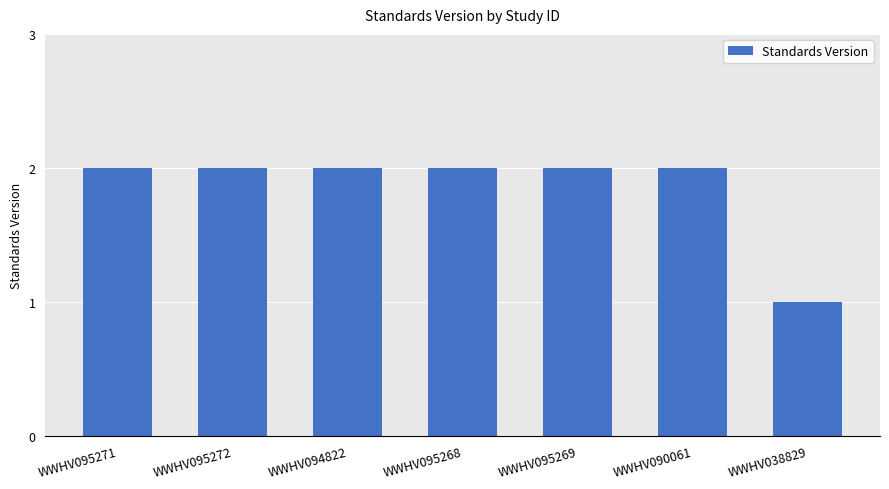

Reading left to right, what are all the values shown in this chart?

2	2	2	2	2	2	1